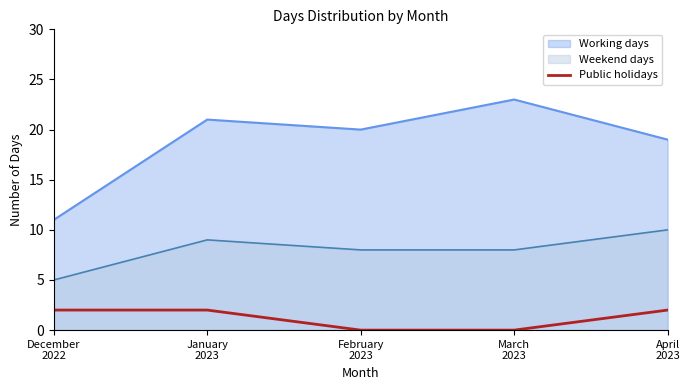

Does the chart have visible grid lines?

No